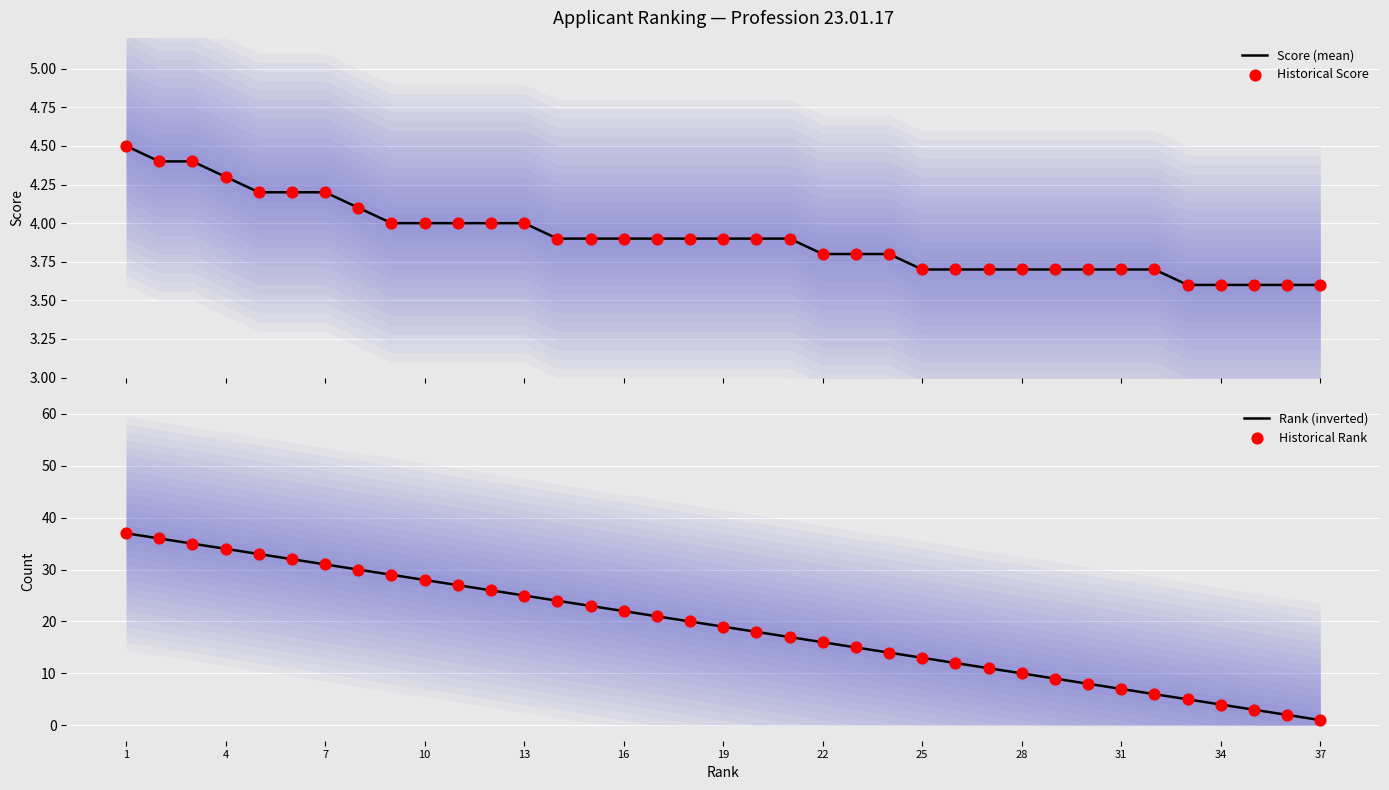

Which series has the widest spread of Y values?

Rank (inverted)